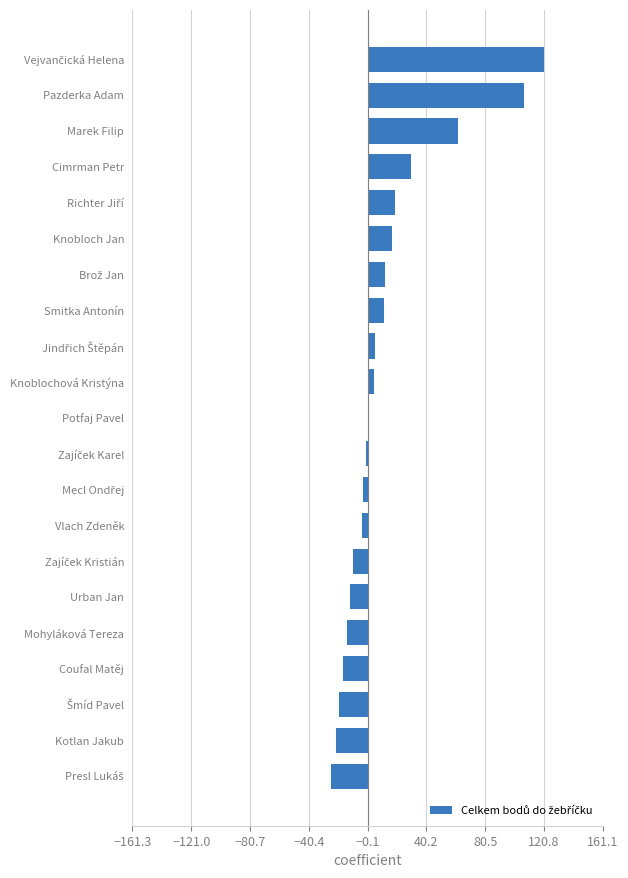

The value at Coufal Matěj is -17. True or false?

True